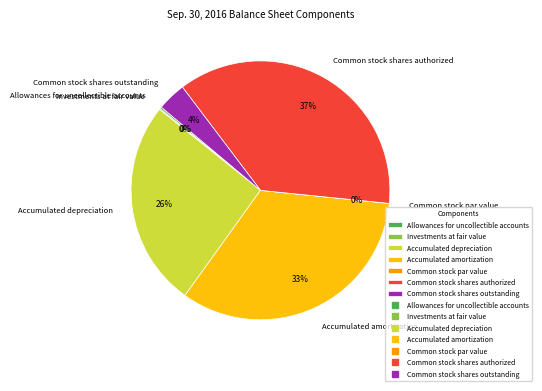

To the nearest percent, what portion does Common stock shares authorized represent?

37%